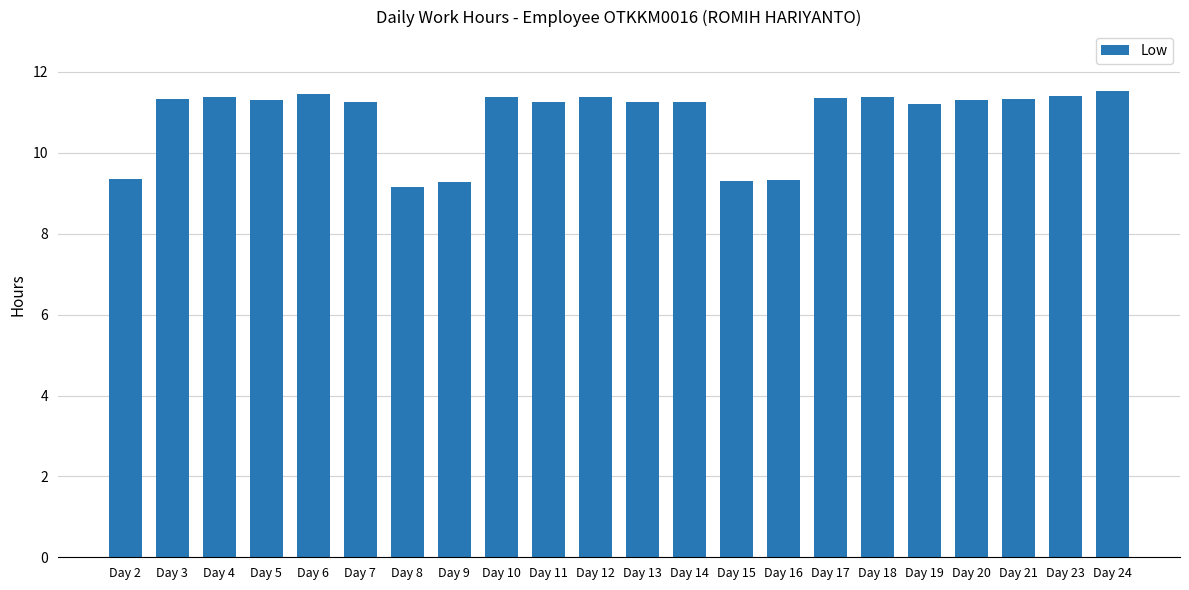

Where does the data first go above 11?

Day 3